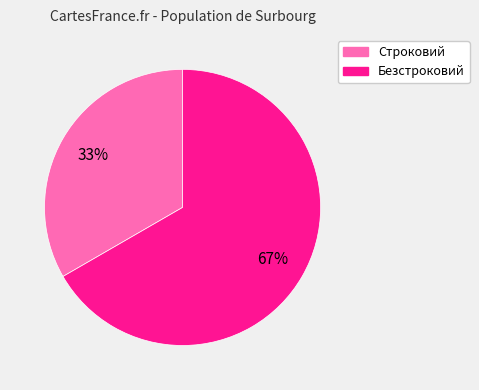

Count the number of slices in the pie.

2